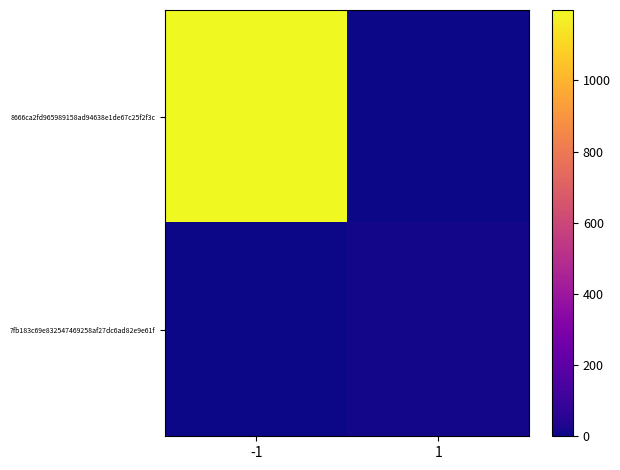

Between -1 and 1, which series saw the biggest shift?

8666ca2fd965989158ad94638e1de67c25f2f3c